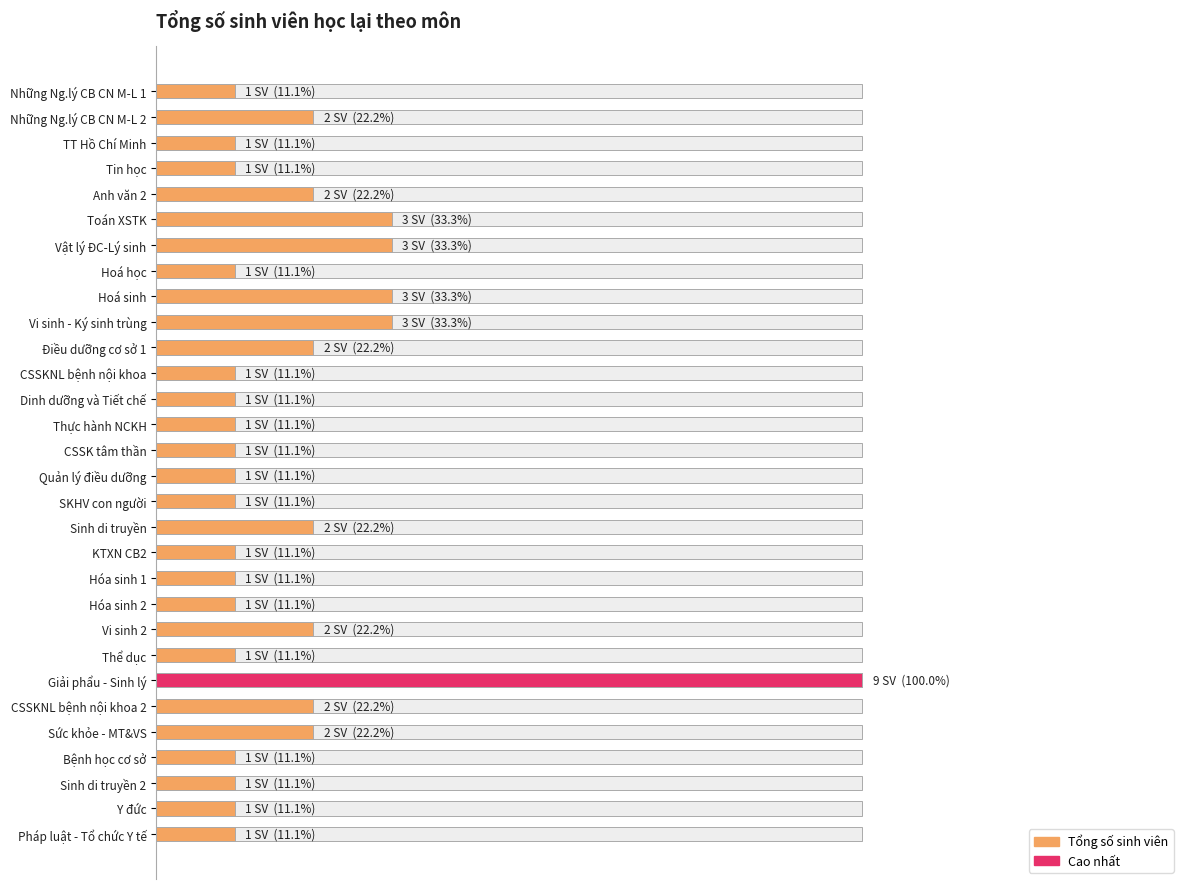

What is the maximum value shown in the chart?

100.0